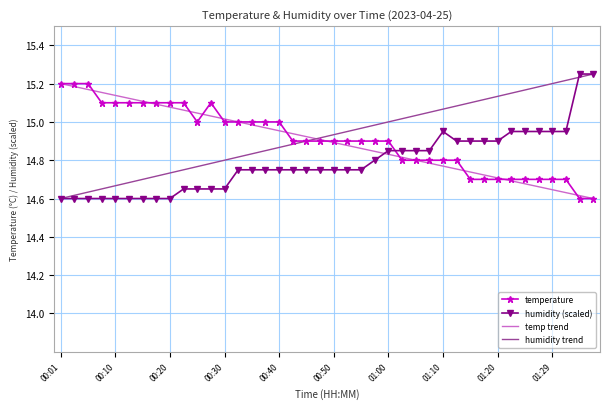

At which category is the sum across all series the highest?

01:34